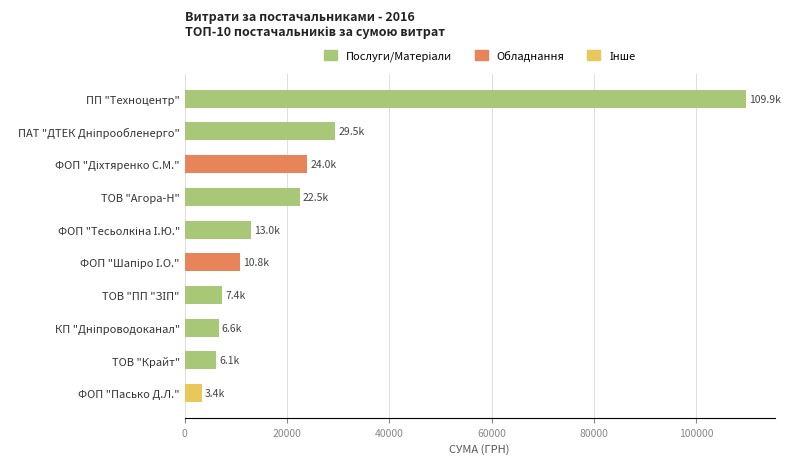

How many distinct data groups are displayed?

1